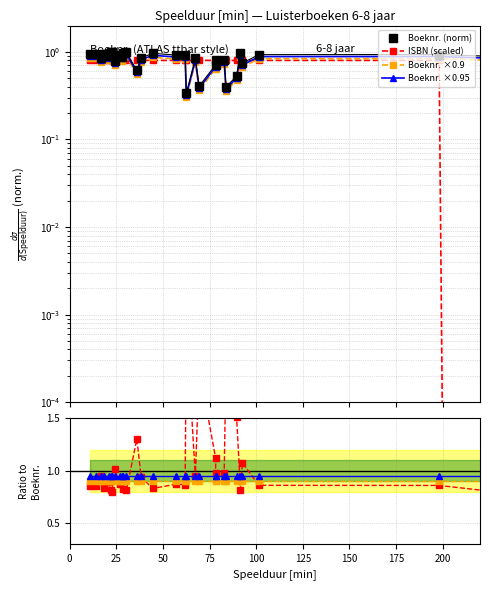

How many lines are shown in the chart?

4